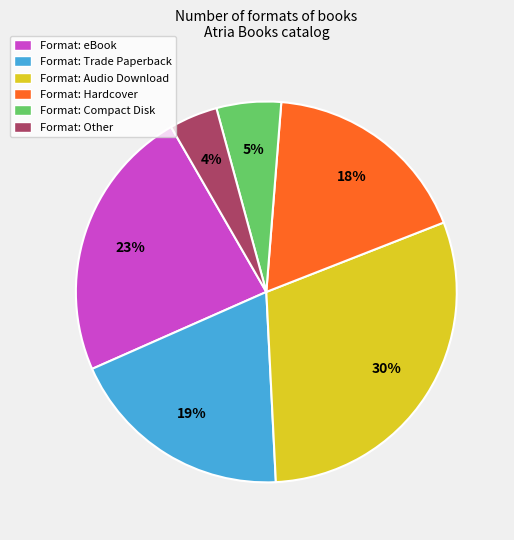

Rank the categories by value from highest to lowest.

Format: Audio Download, Format: eBook, Format: Trade Paperback, Format: Hardcover, Format: Compact Disk, Format: Other